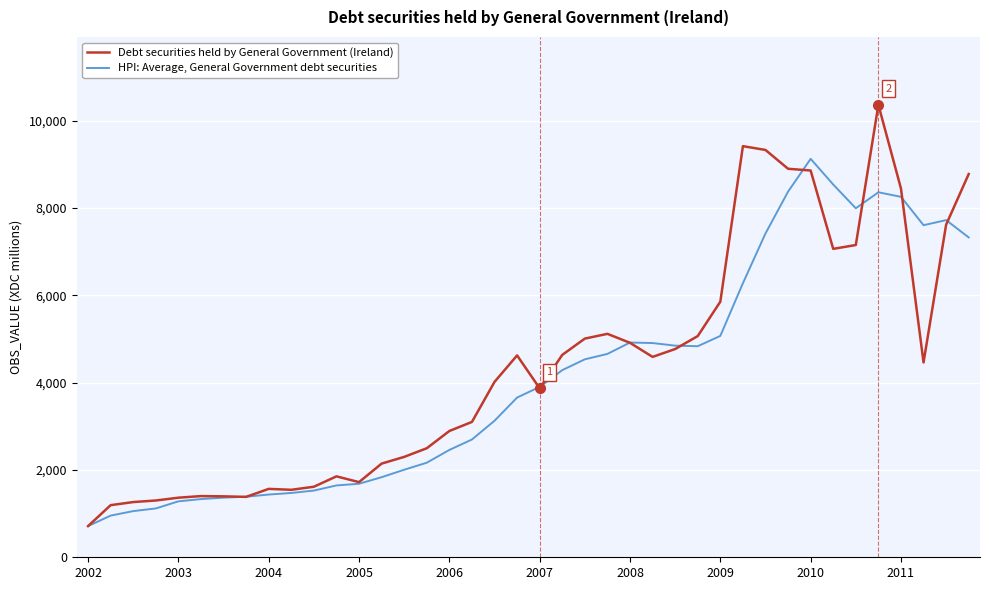

Which series ends up on top after the final intersection of Debt securities held by General Government (Ireland) and HPI: Average, General Government debt securities?

Debt securities held by General Government (Ireland)